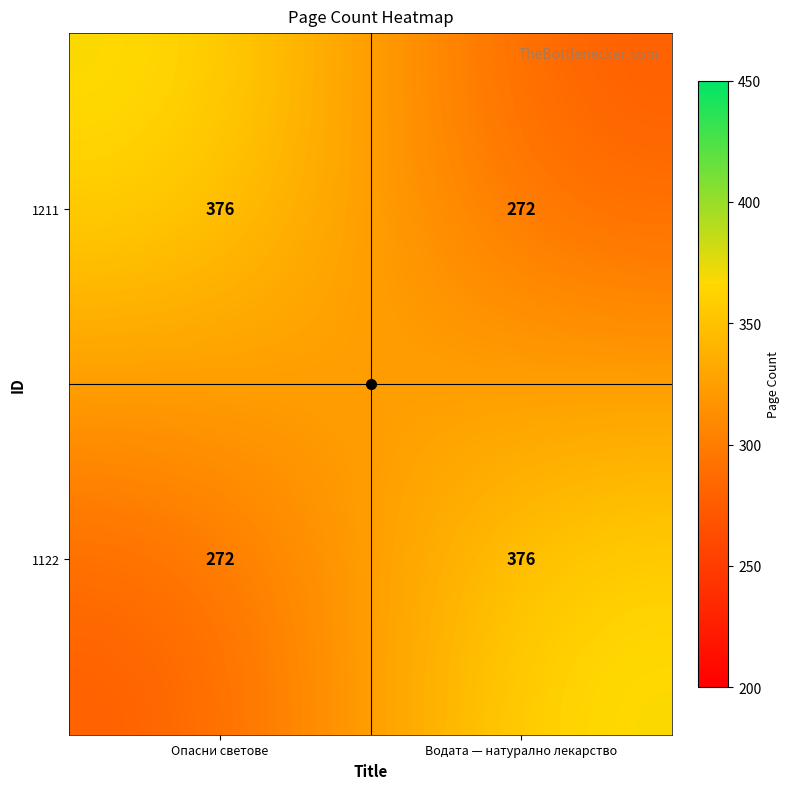

What is the difference between the highest and lowest values at Водата — натурално лекарство?

104